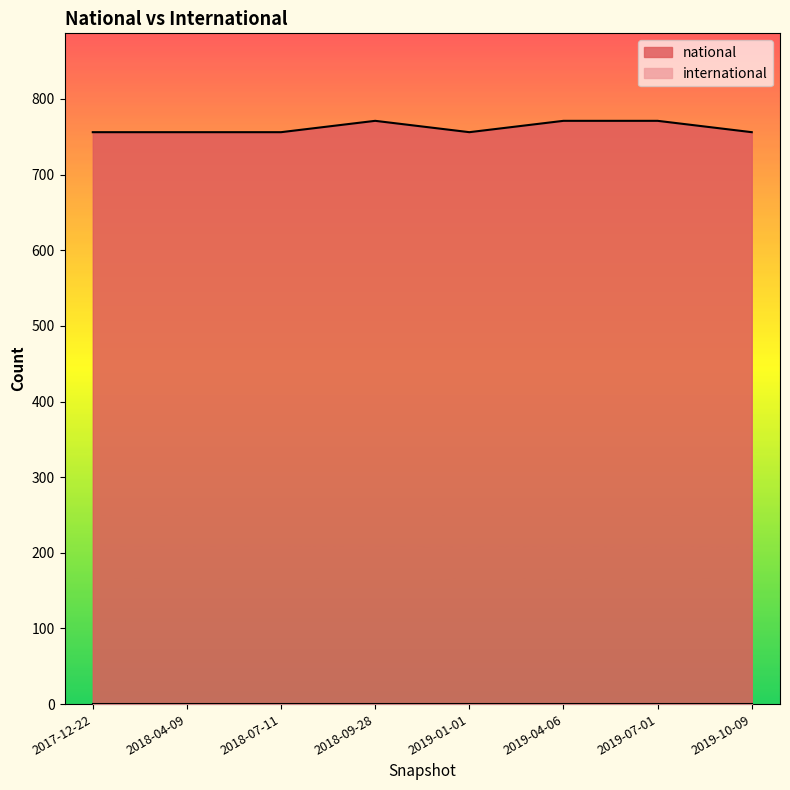

Does the chart display data point markers on the line(s)?

No